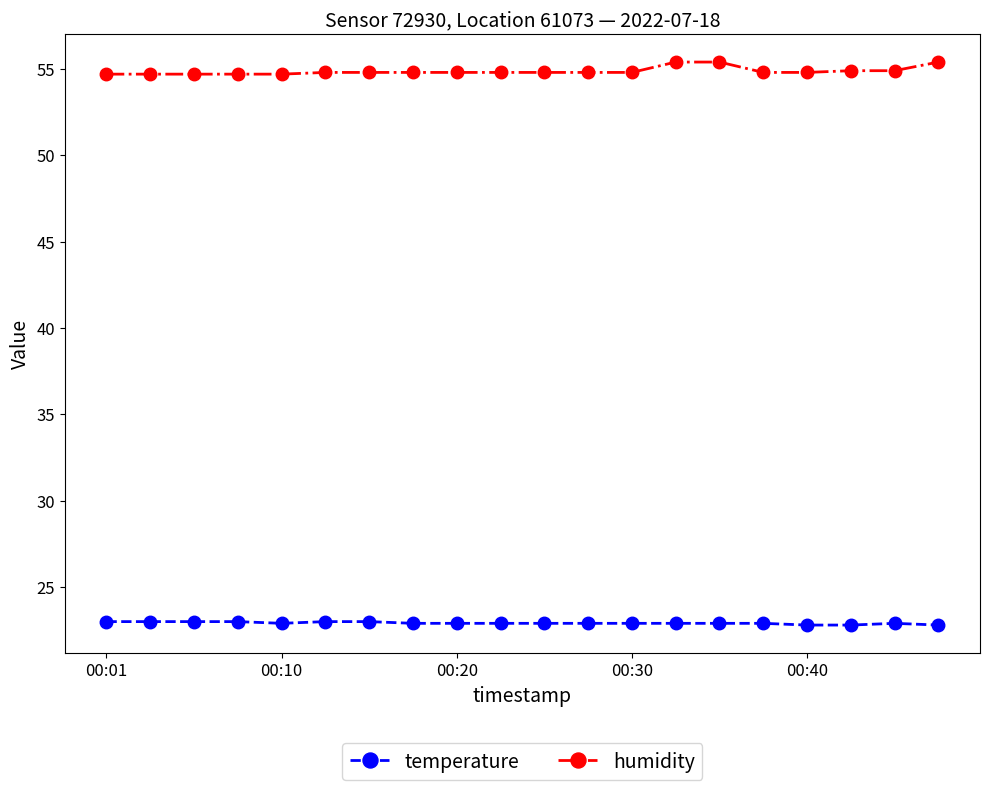

How many lines are shown in the chart?

2